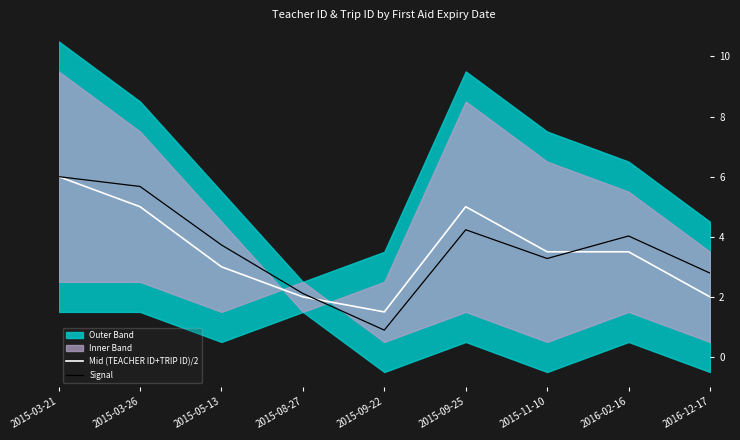

True or false: Signal has a value of 1.2 at 2015-09-22.

False